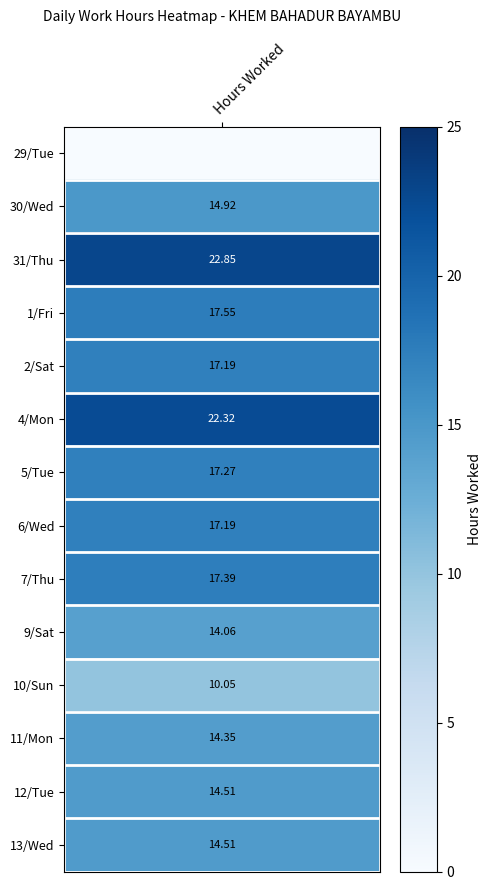

At how many categories does at least one series exceed 20?

2